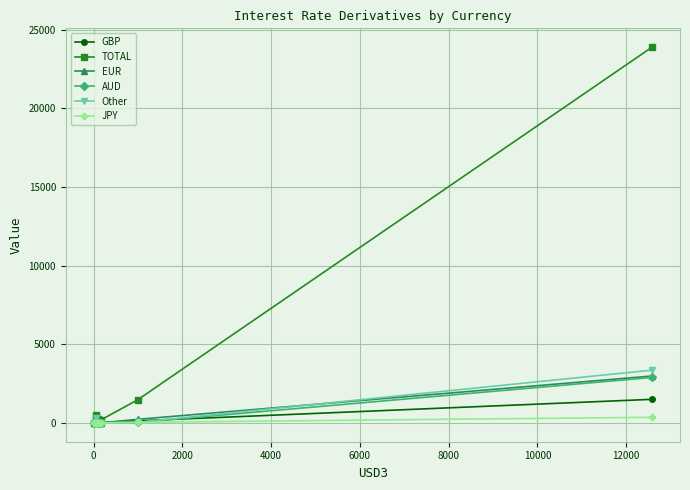

Which series has the largest total across all categories?

TOTAL